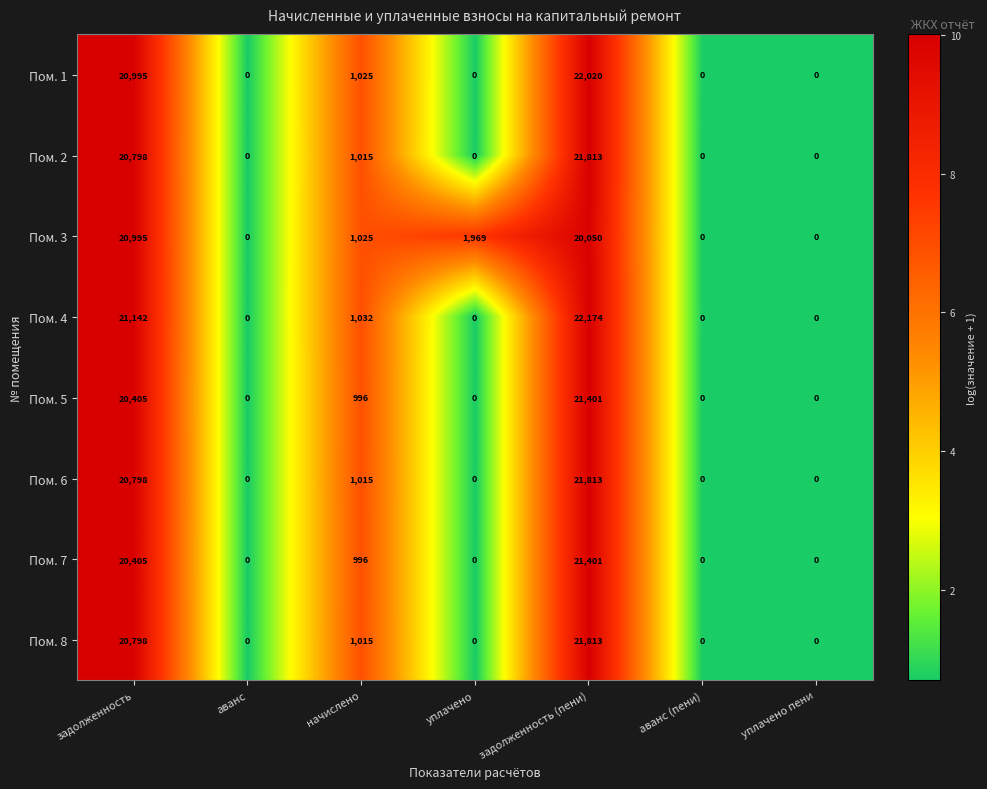

Which series has the largest total across all categories?

Пом. 4